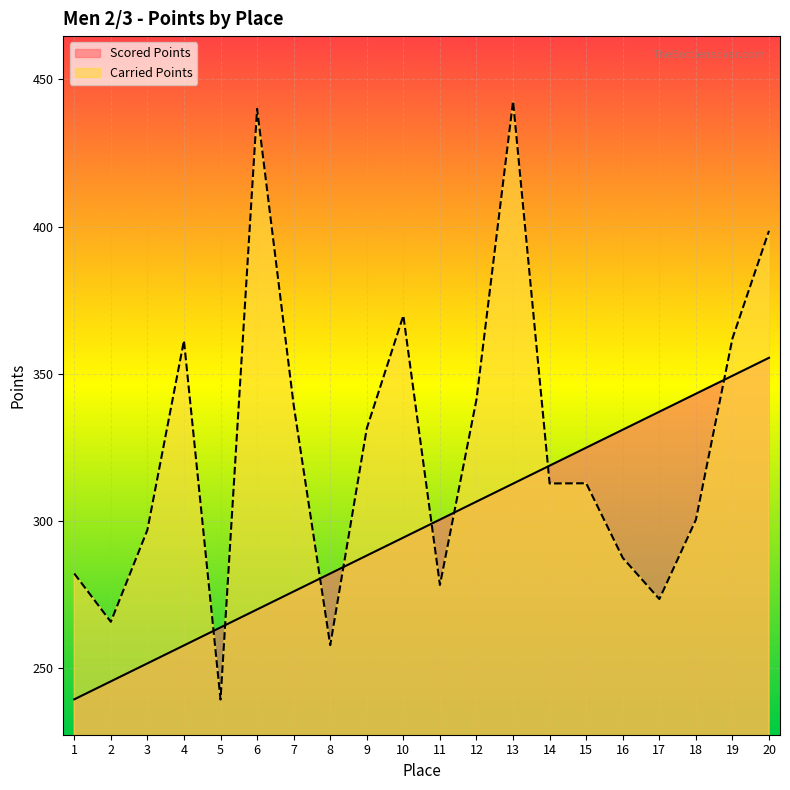

Is it true that Scored Points equals 473.3 at 13?

False